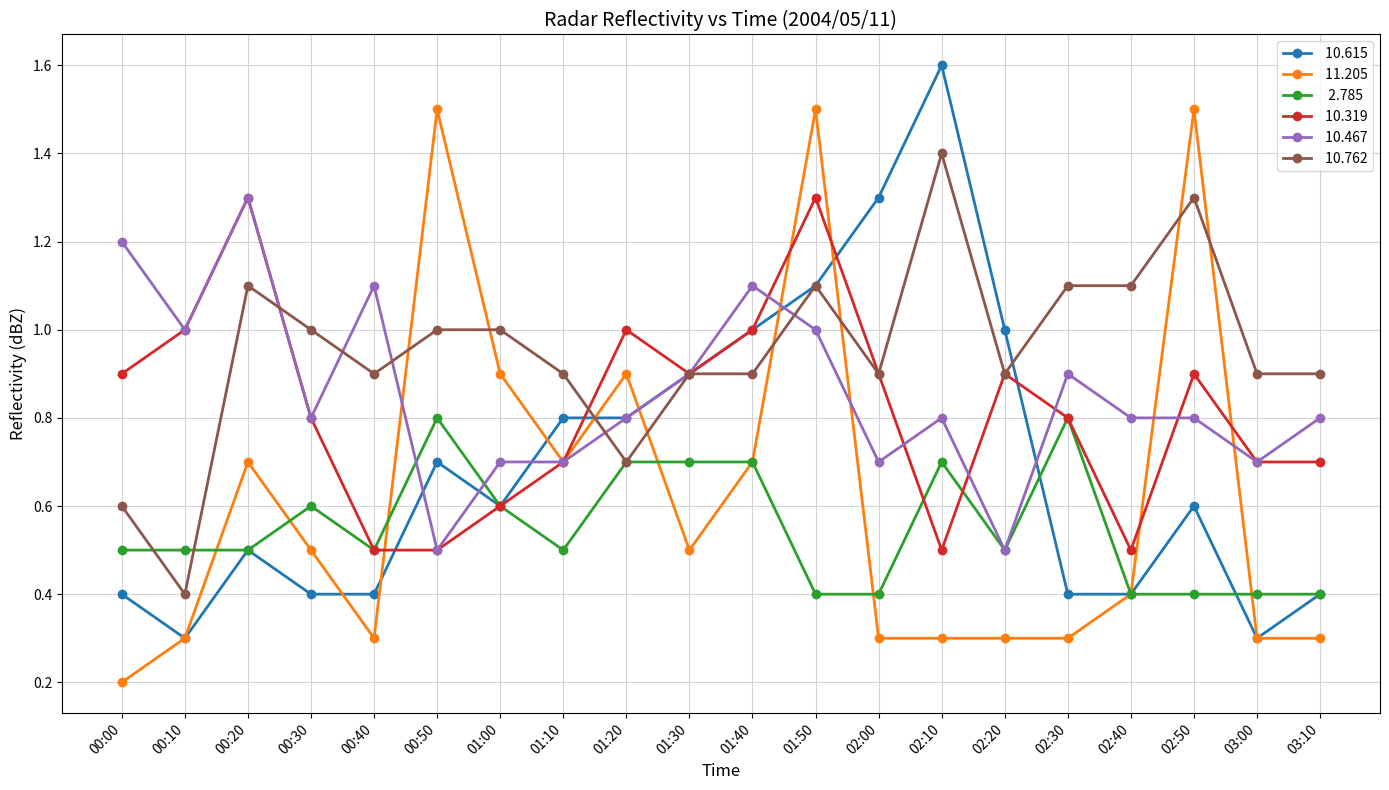

What is the spread (max minus min) of values at 02:50?

1.1